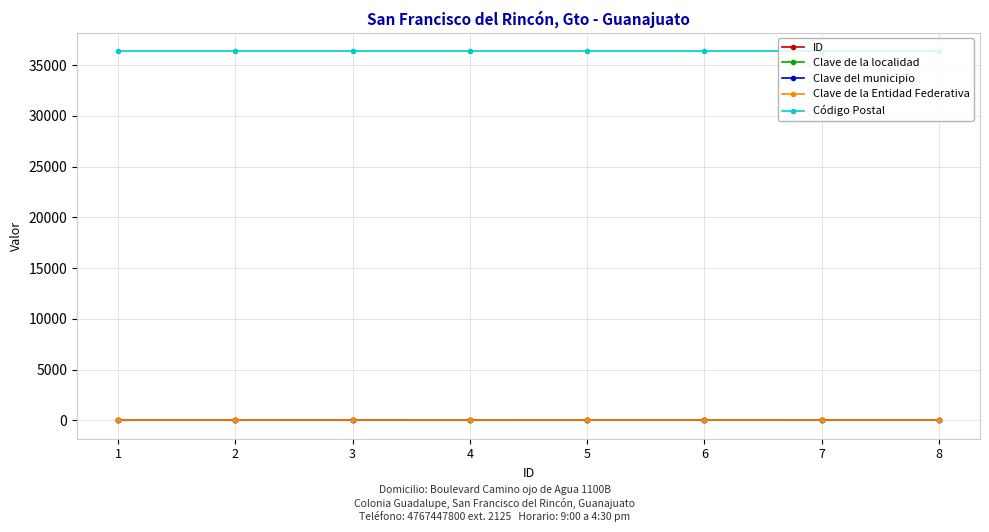

What is the greatest value displayed?

36365